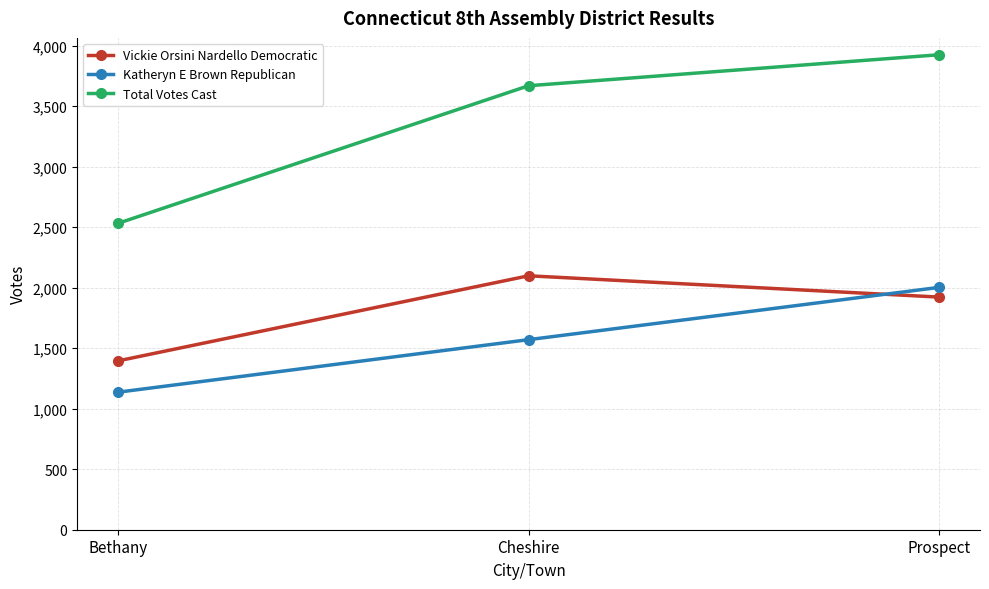

What is the difference between the maximum and minimum values in the Total Votes Cast series?

1393